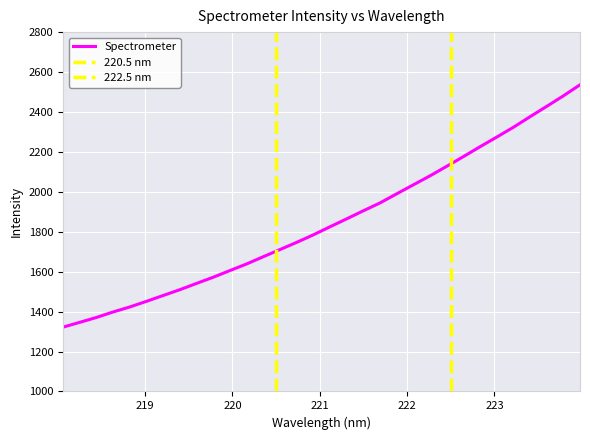

What value does the data have at 219.7801?

1572.1